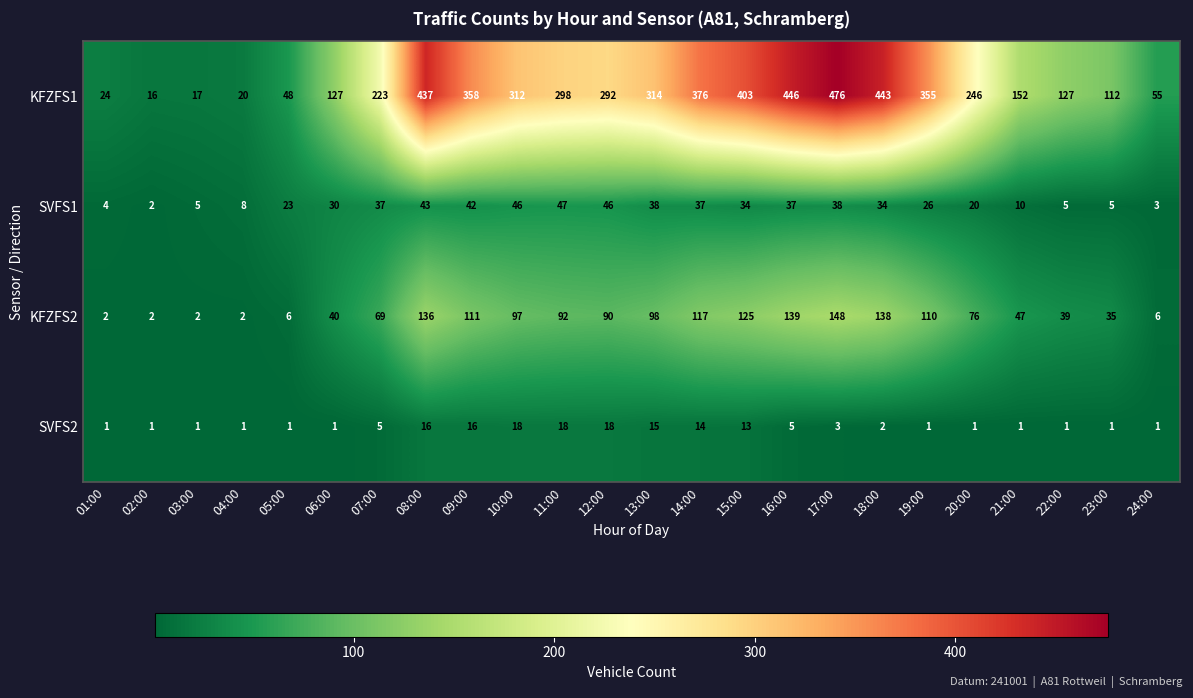

The KFZFS2 series shows 2 at 05:00. True or false?

False